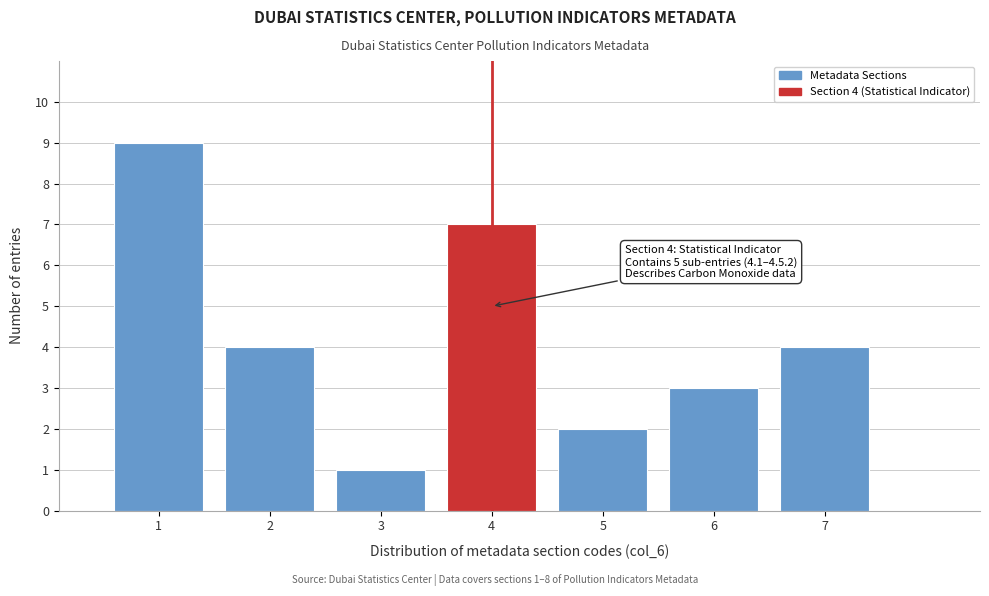

Reading left to right, extract all data points from this chart.

9	4	1	7	2	3	4